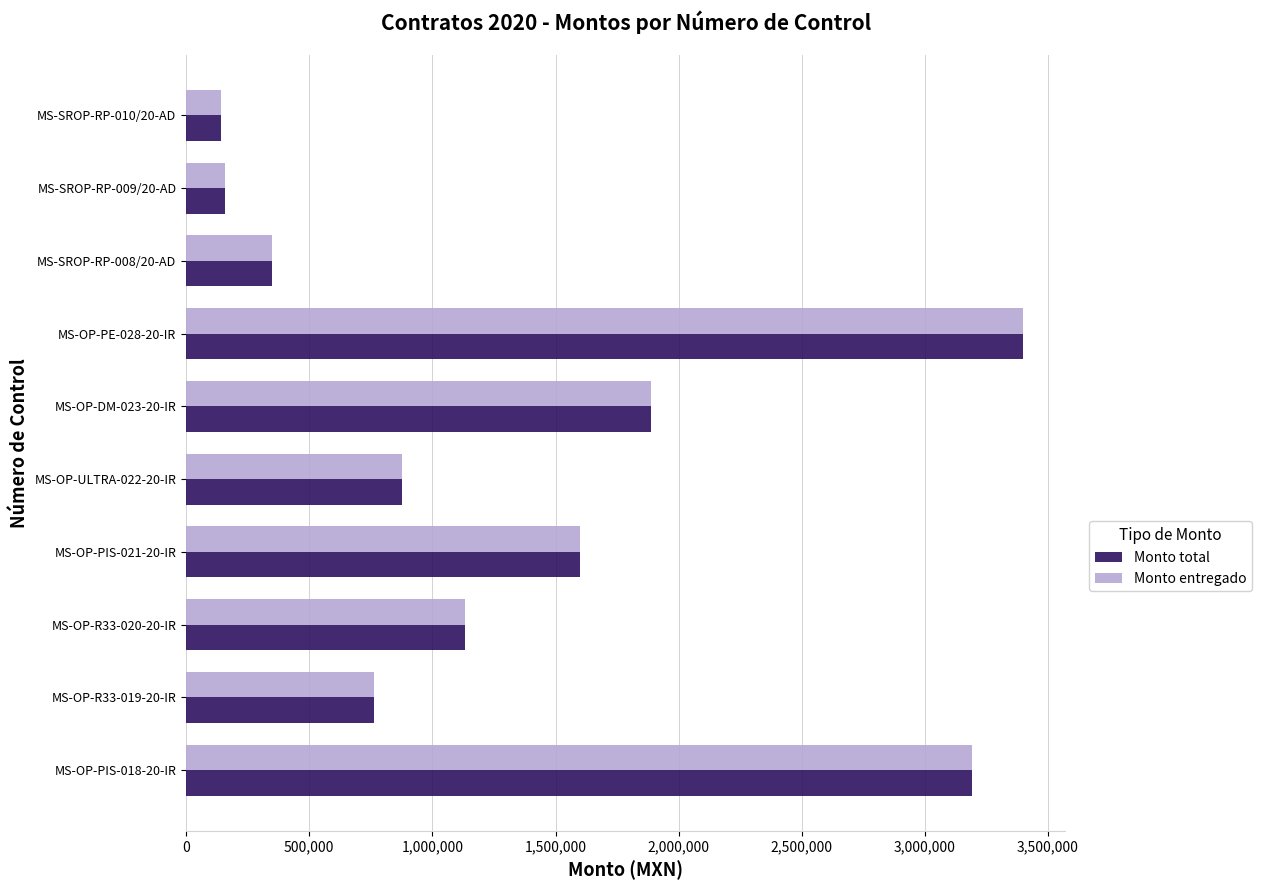

What is the total value across all series at MS-OP-PIS-021-20-IR?

3200000.0